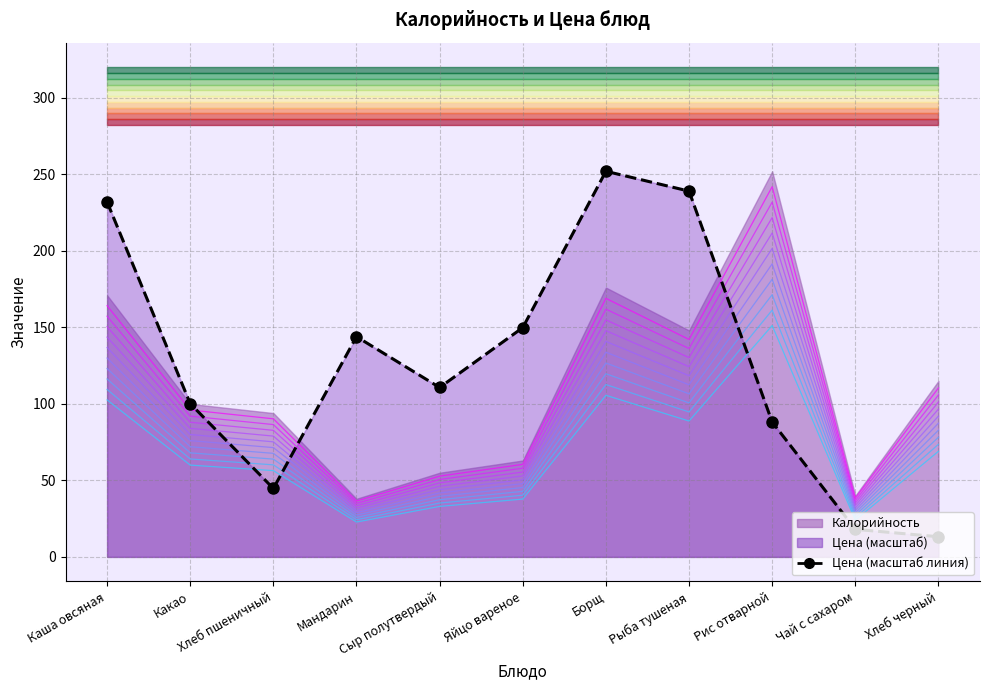

What is the difference between the maximum and second lowest values?

234.0